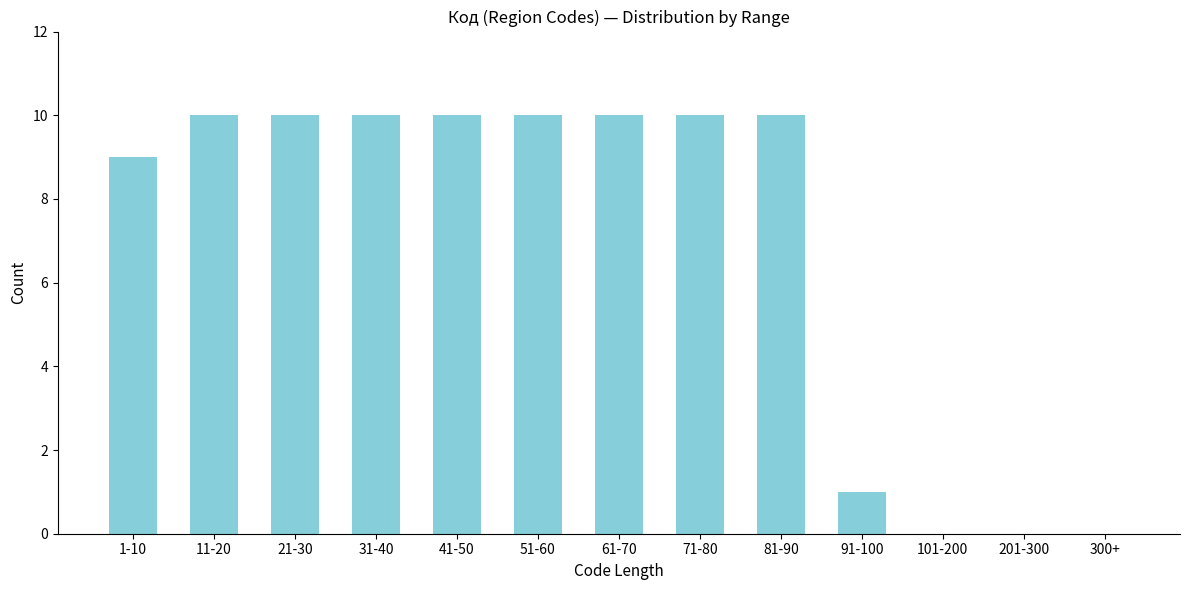

Reading right to left, what are all the values shown in this chart?

300+=0	201-300=0	101-200=0	91-100=1	81-90=10	71-80=10	61-70=10	51-60=10	41-50=10	31-40=10	21-30=10	11-20=10	1-10=9